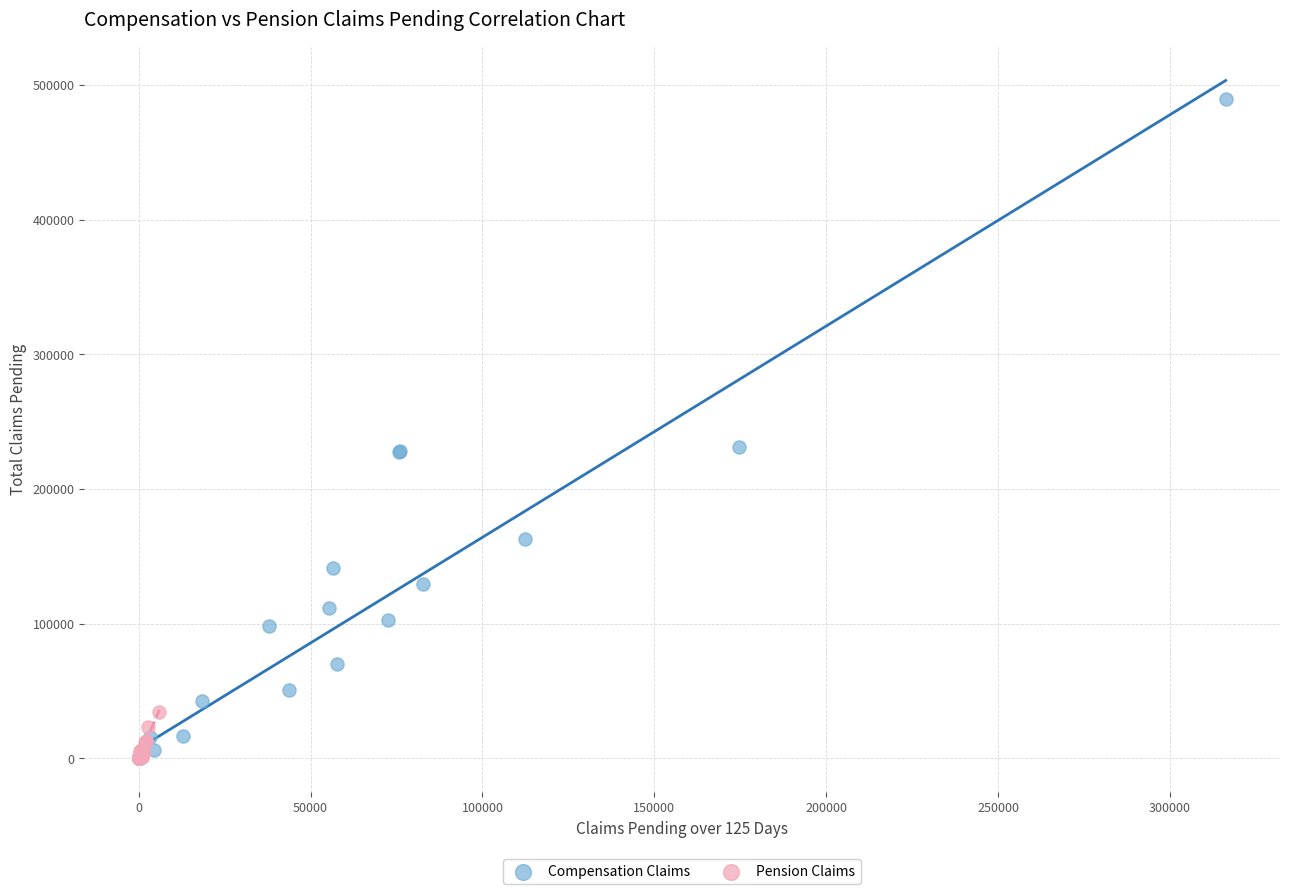

Which series has the largest Y range (max minus min)?

Compensation Claims